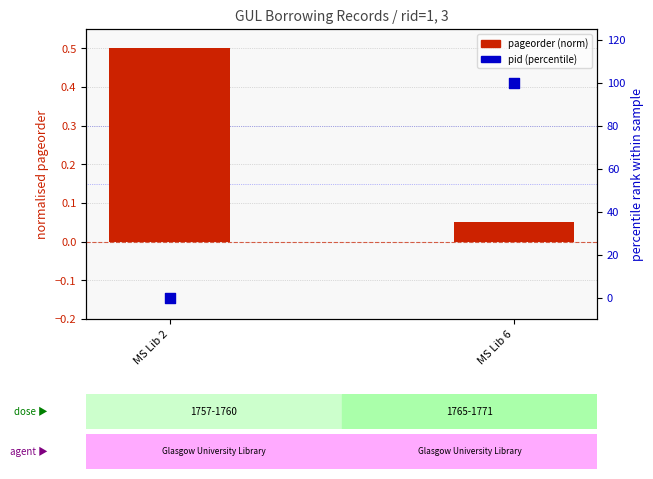

At how many categories does at least one series exceed 73?

1